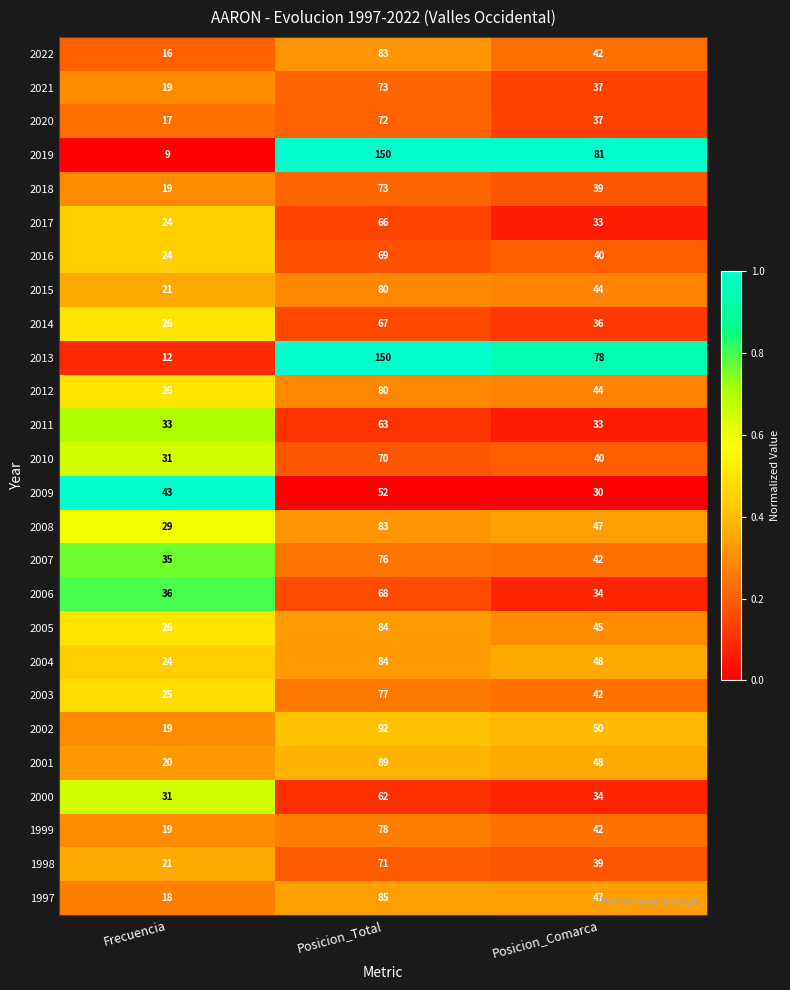

List the labels in order of 2012 value, largest first.

Posicion_Total, Posicion_Comarca, Frecuencia